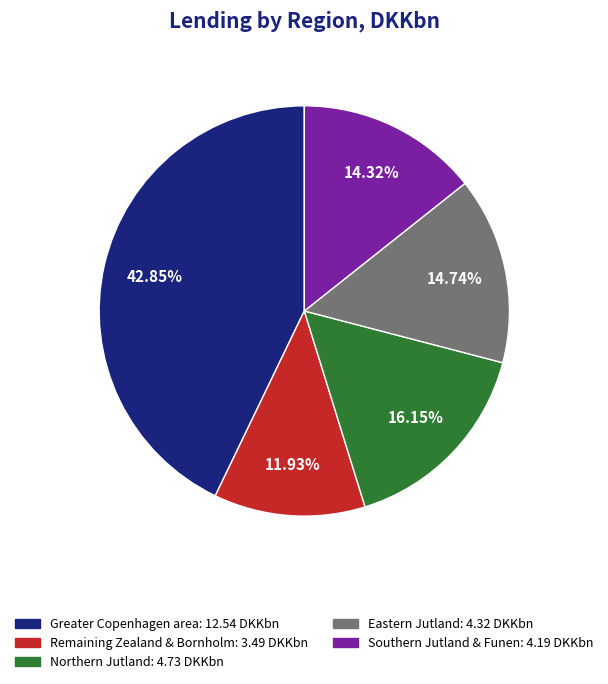

How many segments does this pie chart have?

5